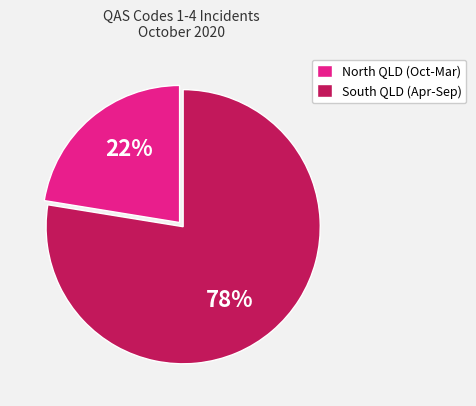

True or false: North QLD (Oct-Mar) accounts for 30% of the total.

False